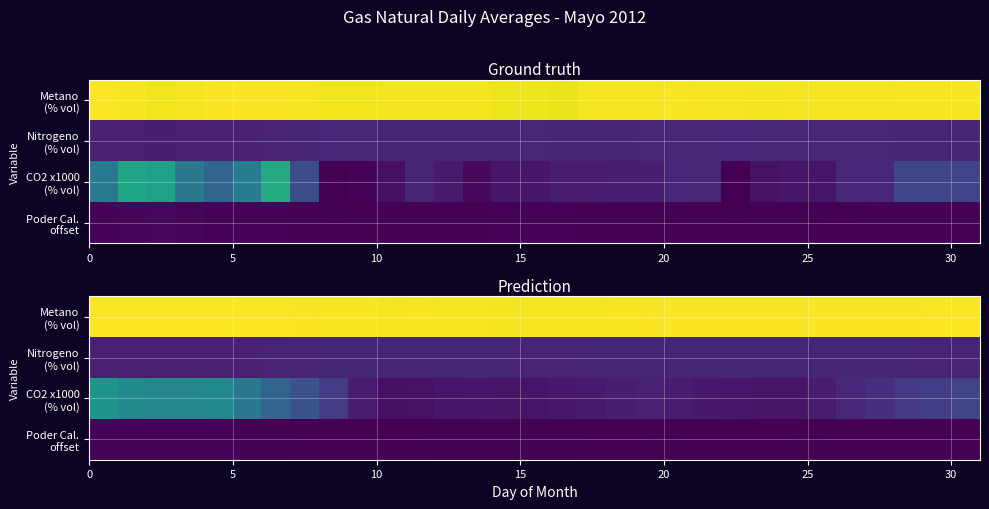

How many data points in Nitrogeno (% vol) are less than 8?

5